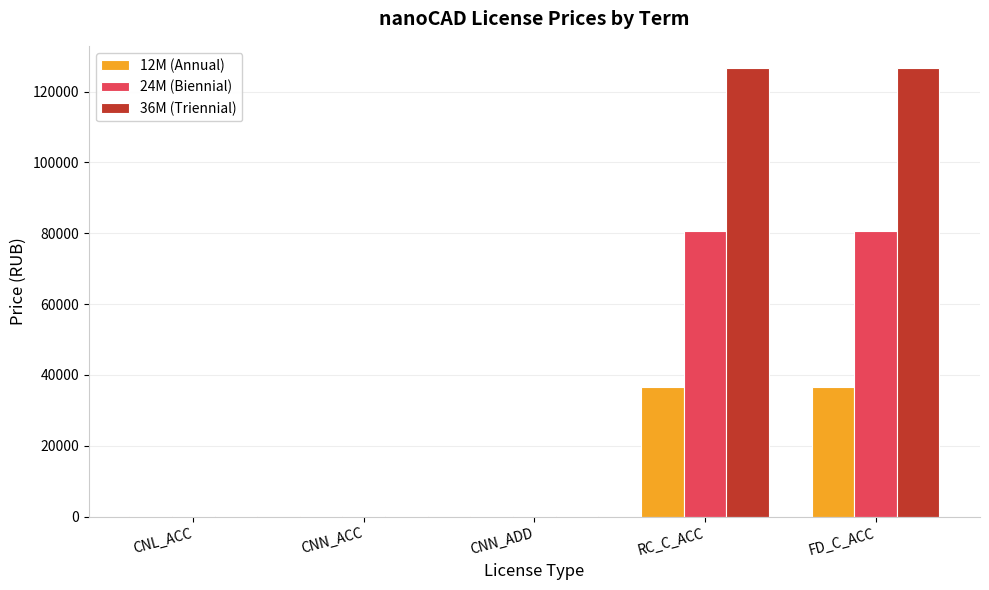

True or false: 12M (Annual) has a value of 36700 at RC_C_ACC.

True